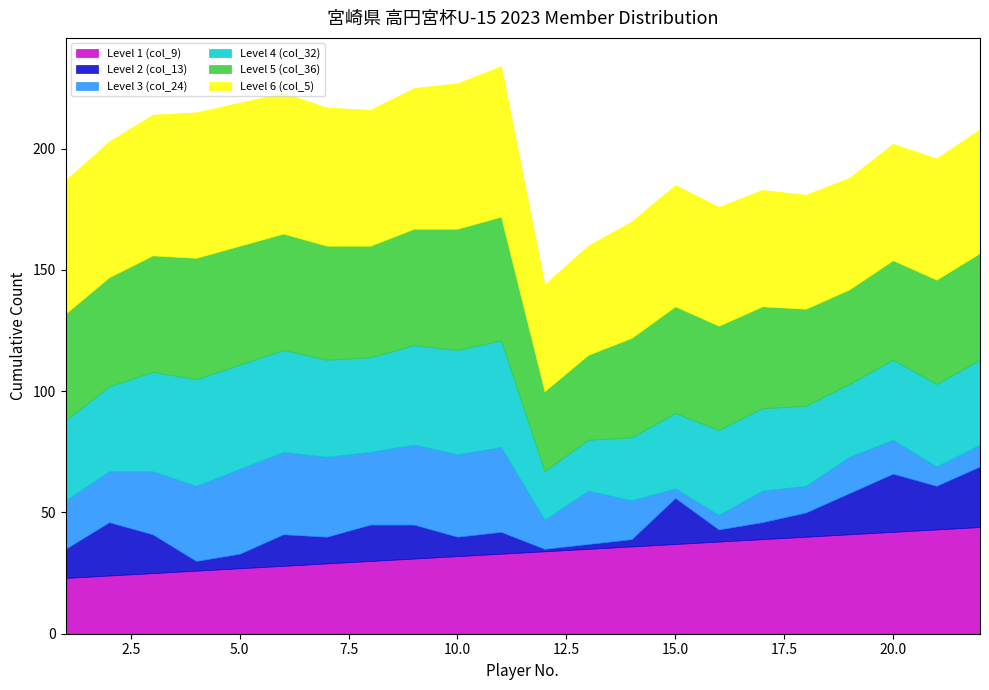

What is the difference between the highest and lowest values at 10?

52